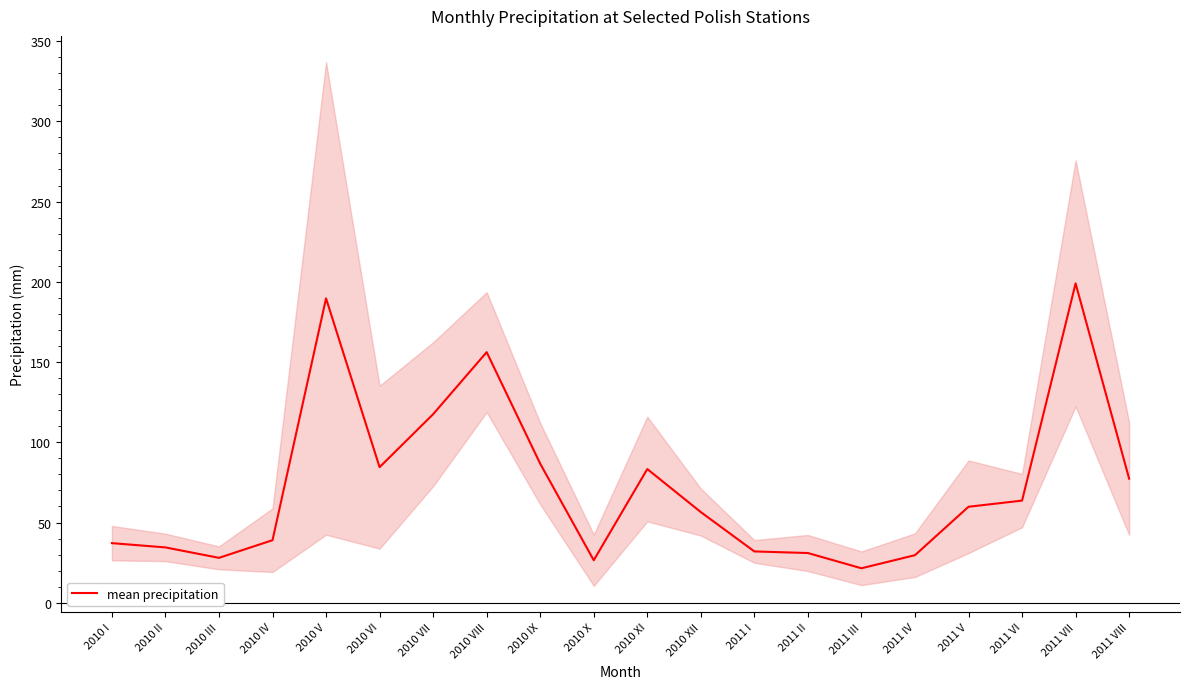

What is the change in value from 2010 XI to 2011 V?

-23.5